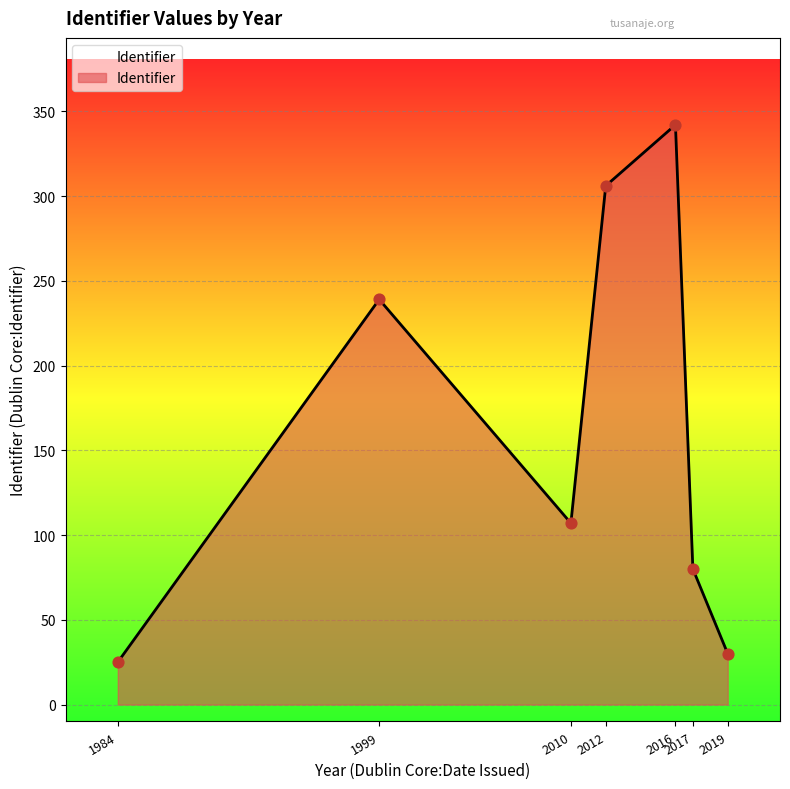

What is the ratio of the value at 2016 to the value at 2019?

11.4